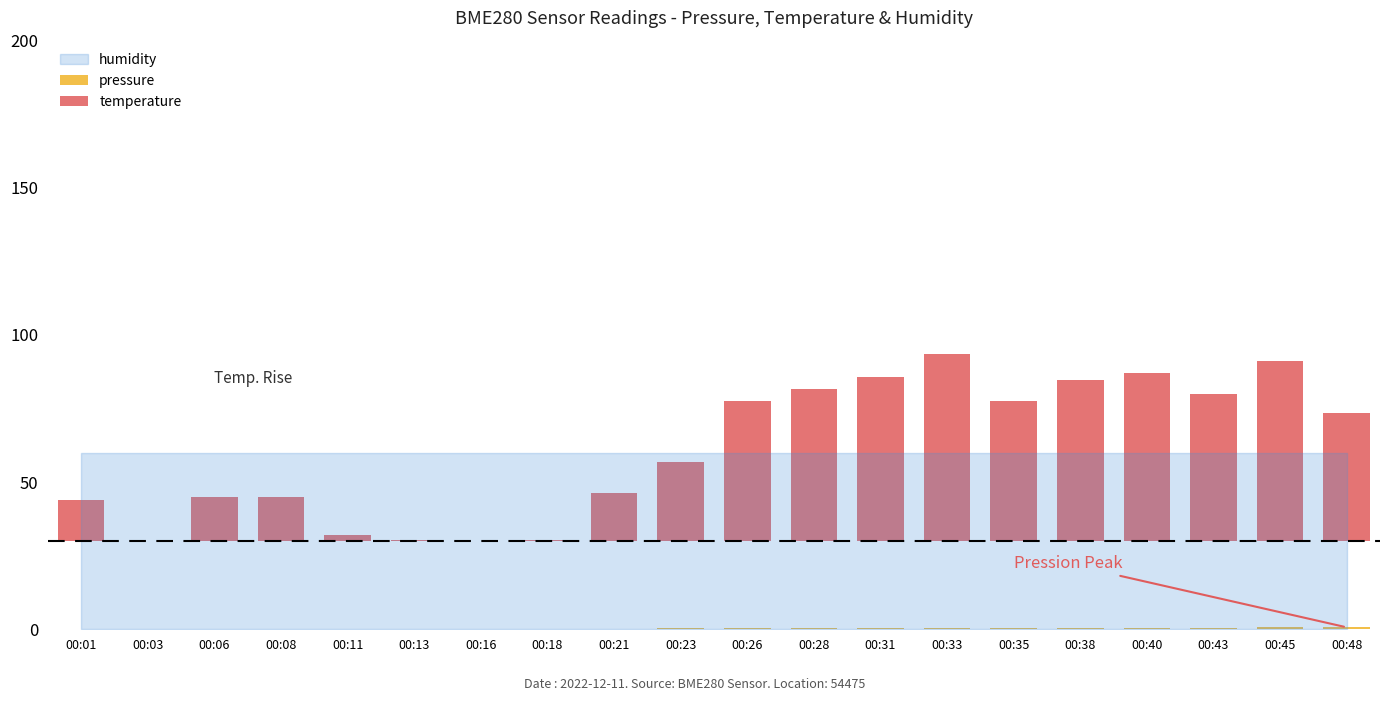

What is the sum of all pressure values?

6.5